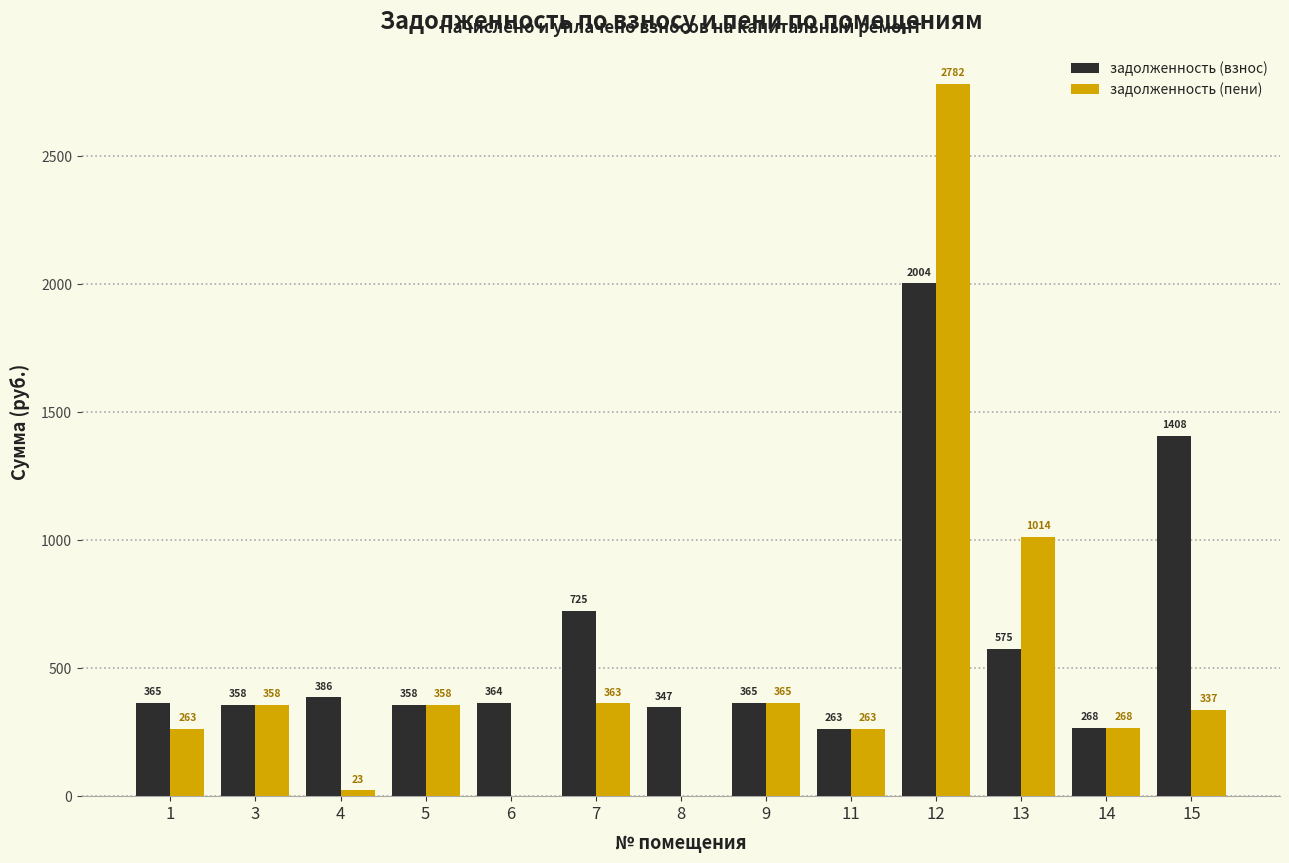

At which label does задолженность (пени) reach its peak?

12